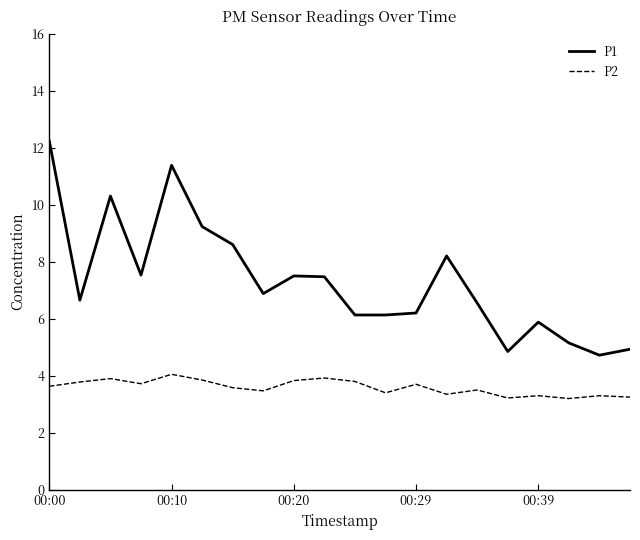

True or false: P1 and P2 intersect in this chart.

False